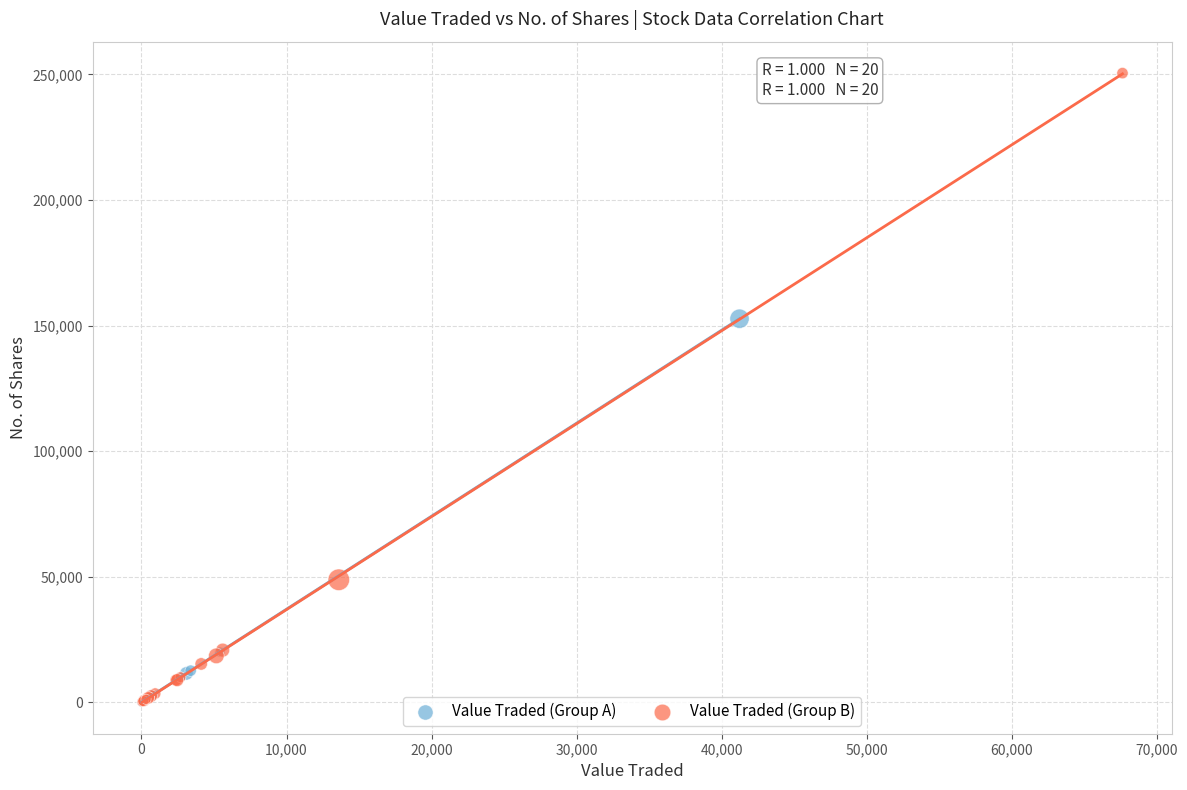

What are all the series names shown in the legend?

Value Traded (Group A), Value Traded (Group B)